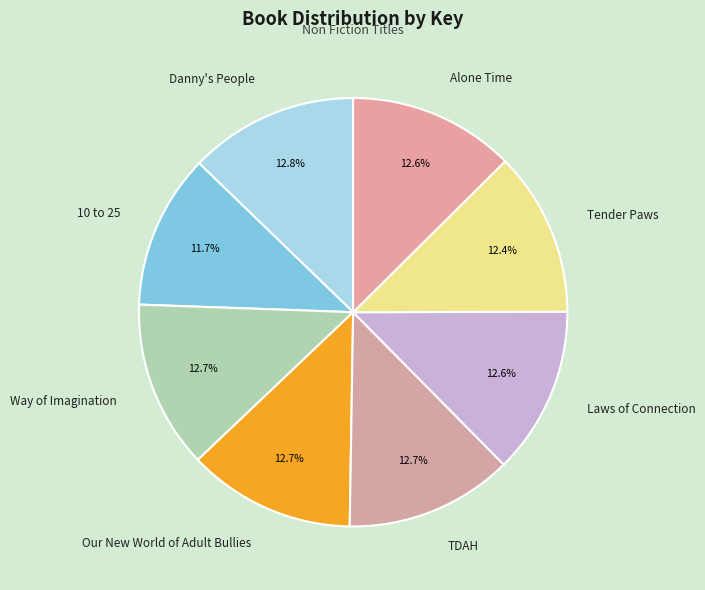

To the nearest percent, what is the average slice percentage?

12%